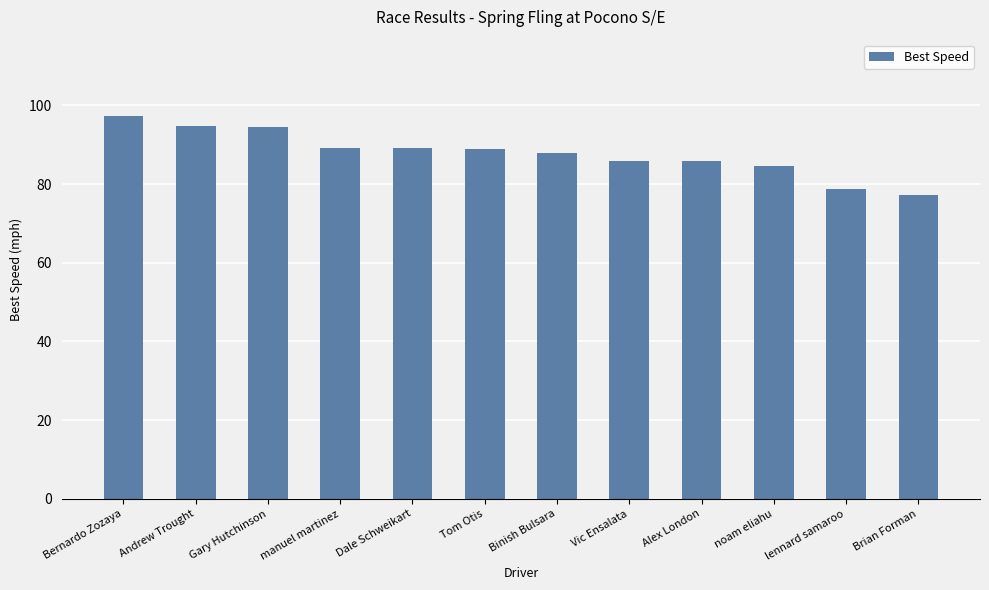

What is the average value?

87.8